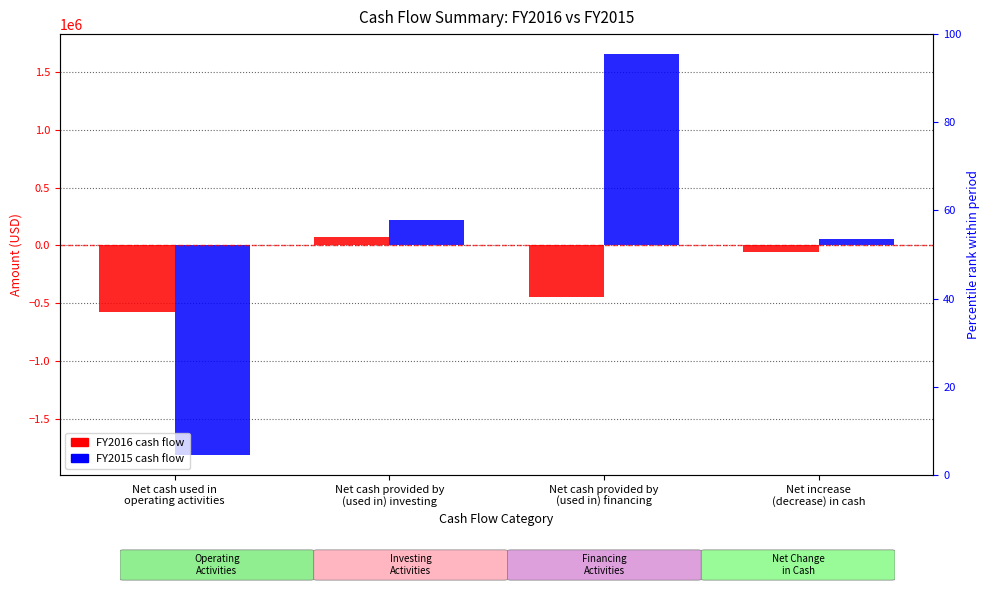

The Jun. 30, 2016 series shows -449209 at Net cash provided by
(used in) financing. True or false?

True